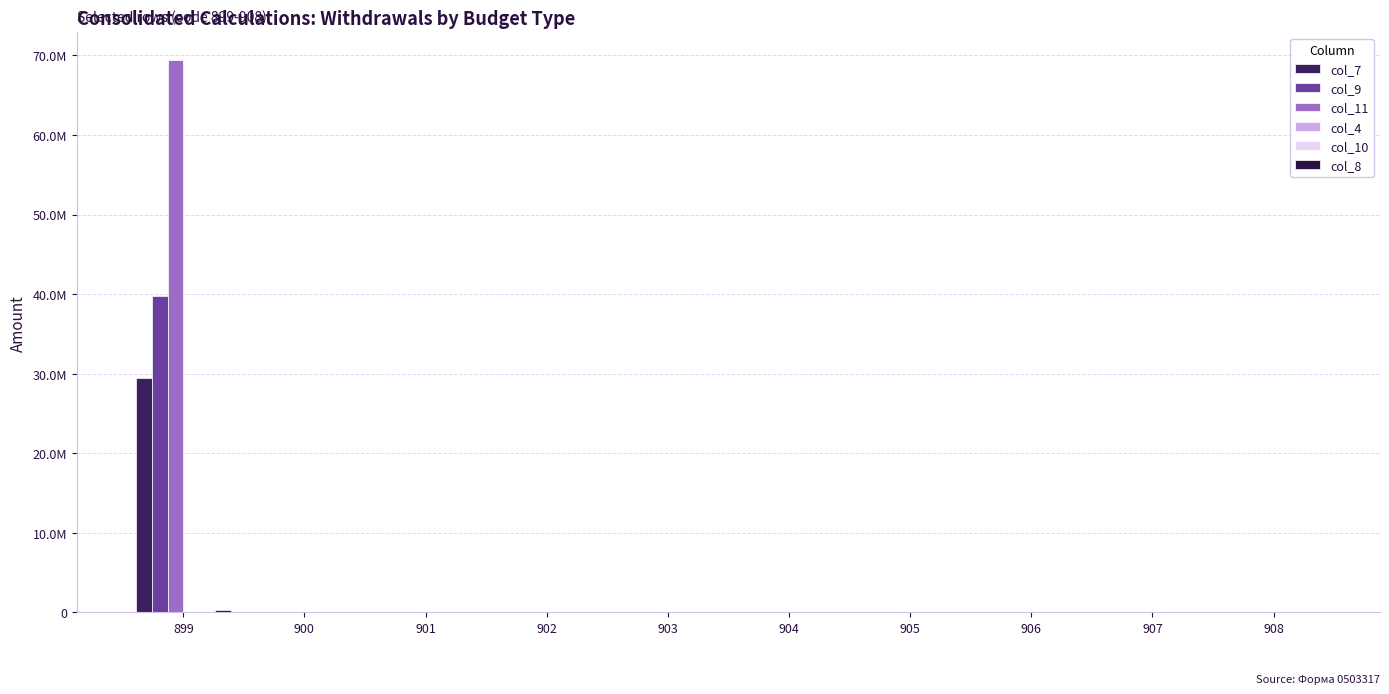

Which series has the largest range (max minus min)?

col_11